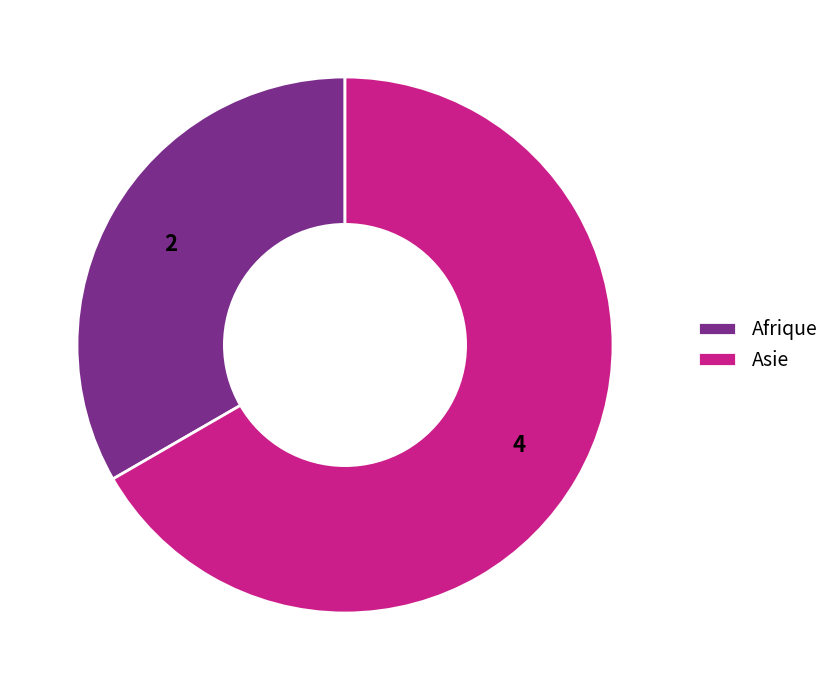

Count the number of slices in the pie.

2